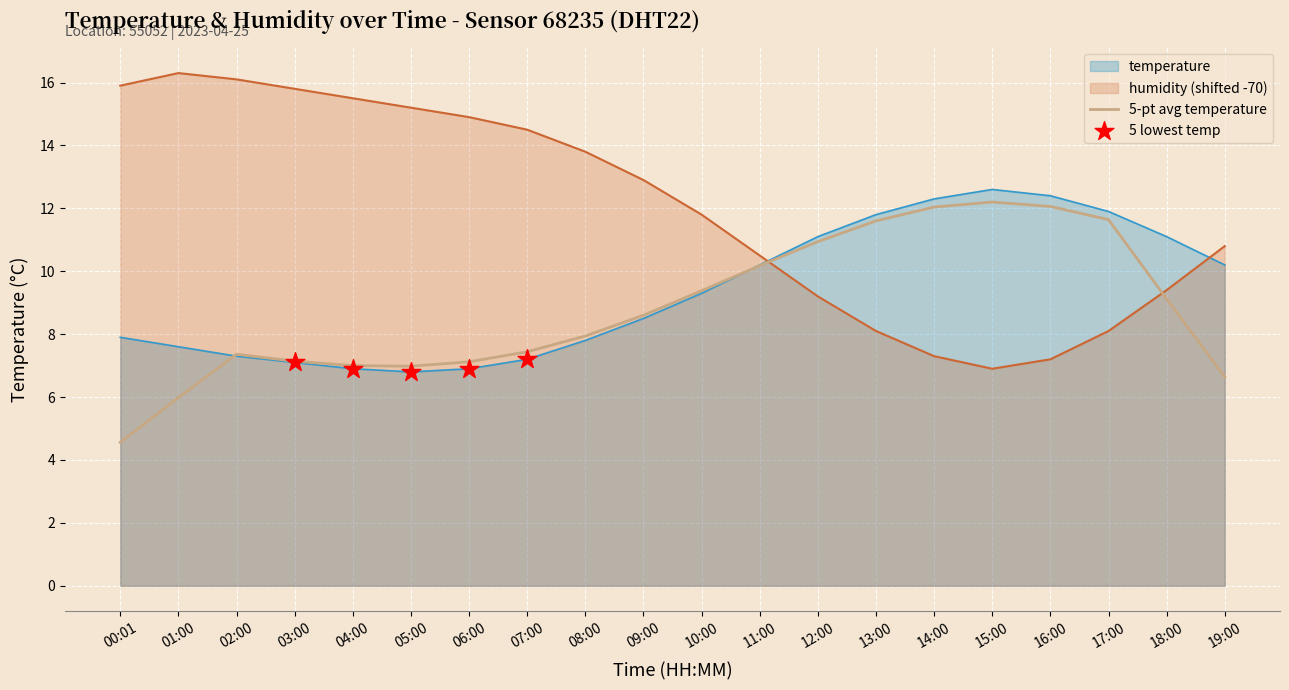

Rank the series by their average value, from highest to lowest.

humidity (shifted -70), temperature, 5-pt avg temperature